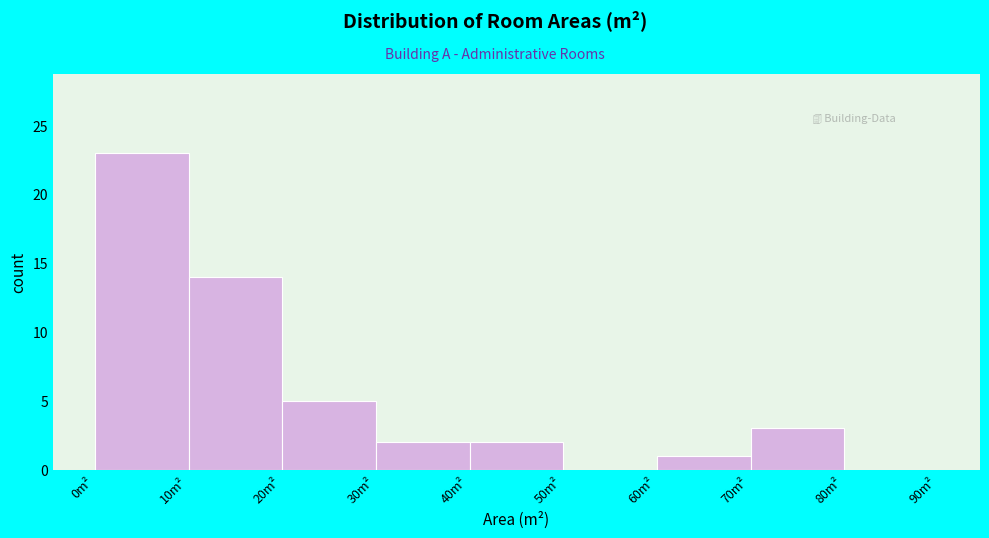

Which range on the x-axis has the tallest bar?

0 to 10